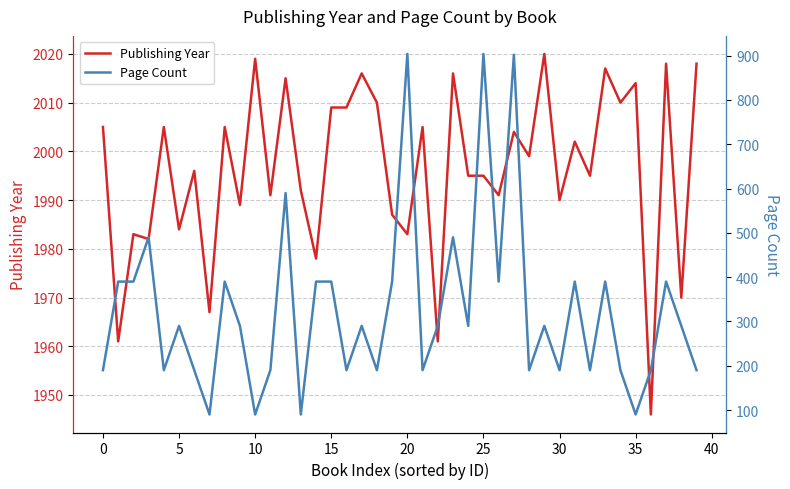

Which series has the largest range (max minus min)?

Page Count